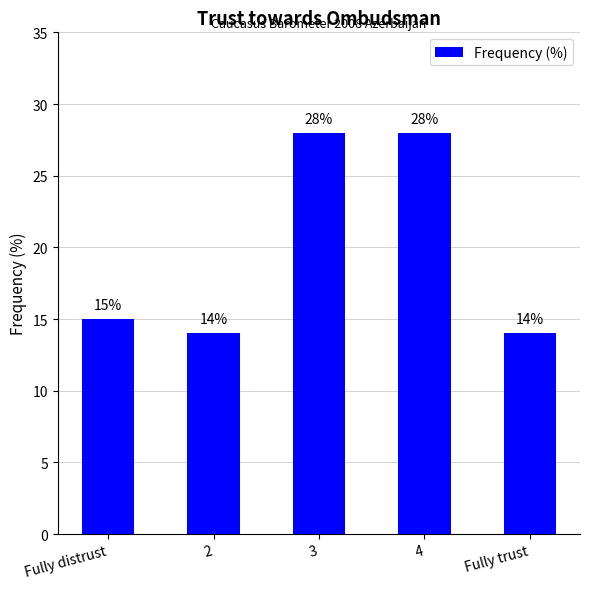

The value at 2 is 14. True or false?

True